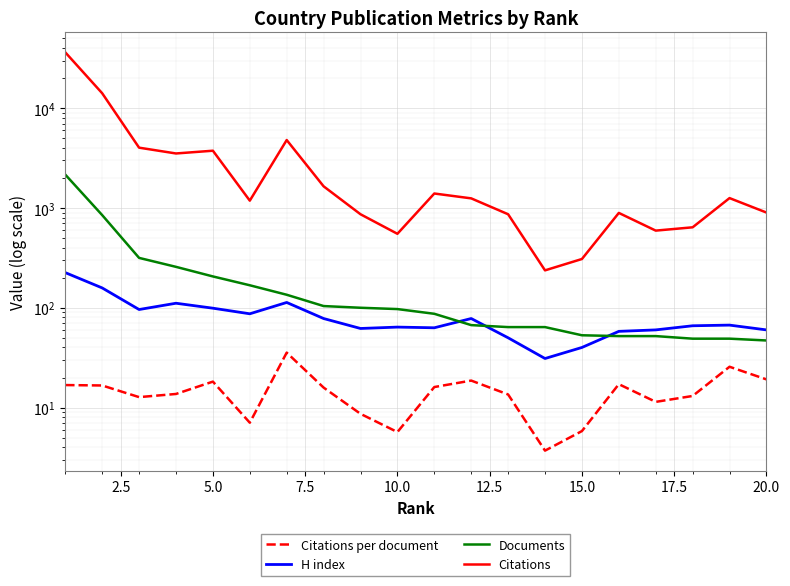

What is the average value of the Citations series?

3952.0